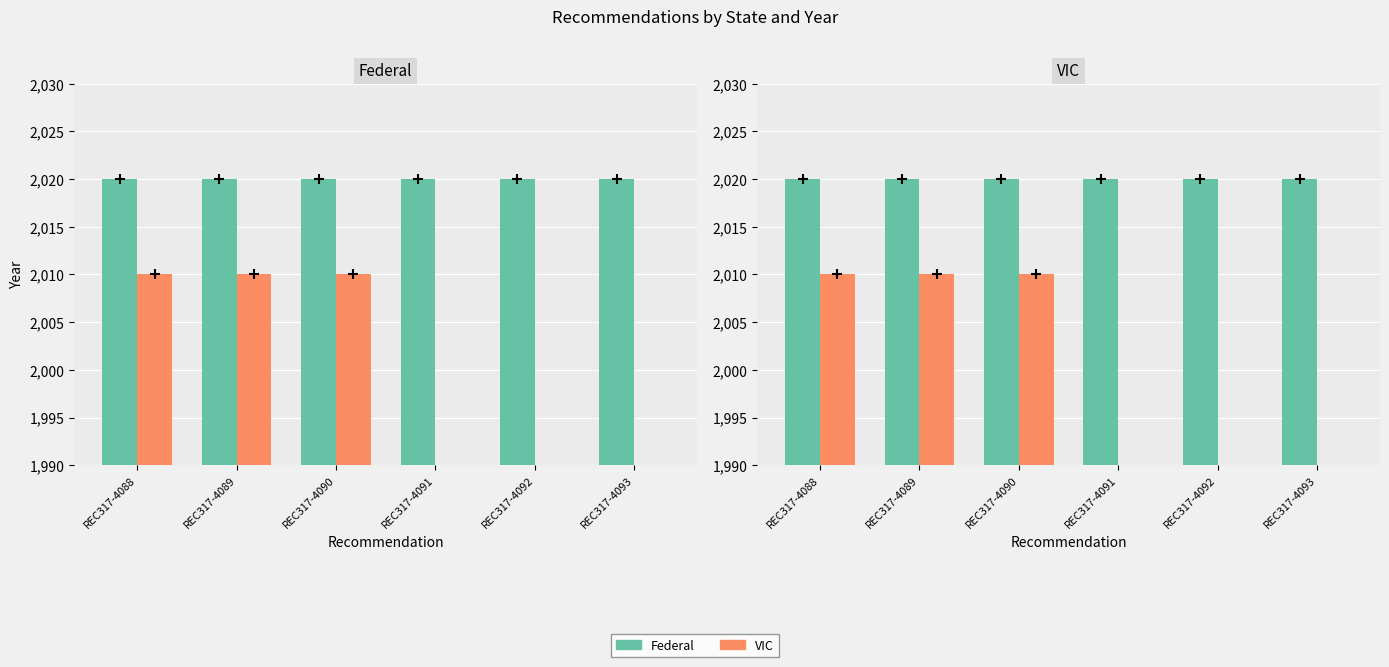

Where is VIC nearest to the value 1005?

REC317-4088